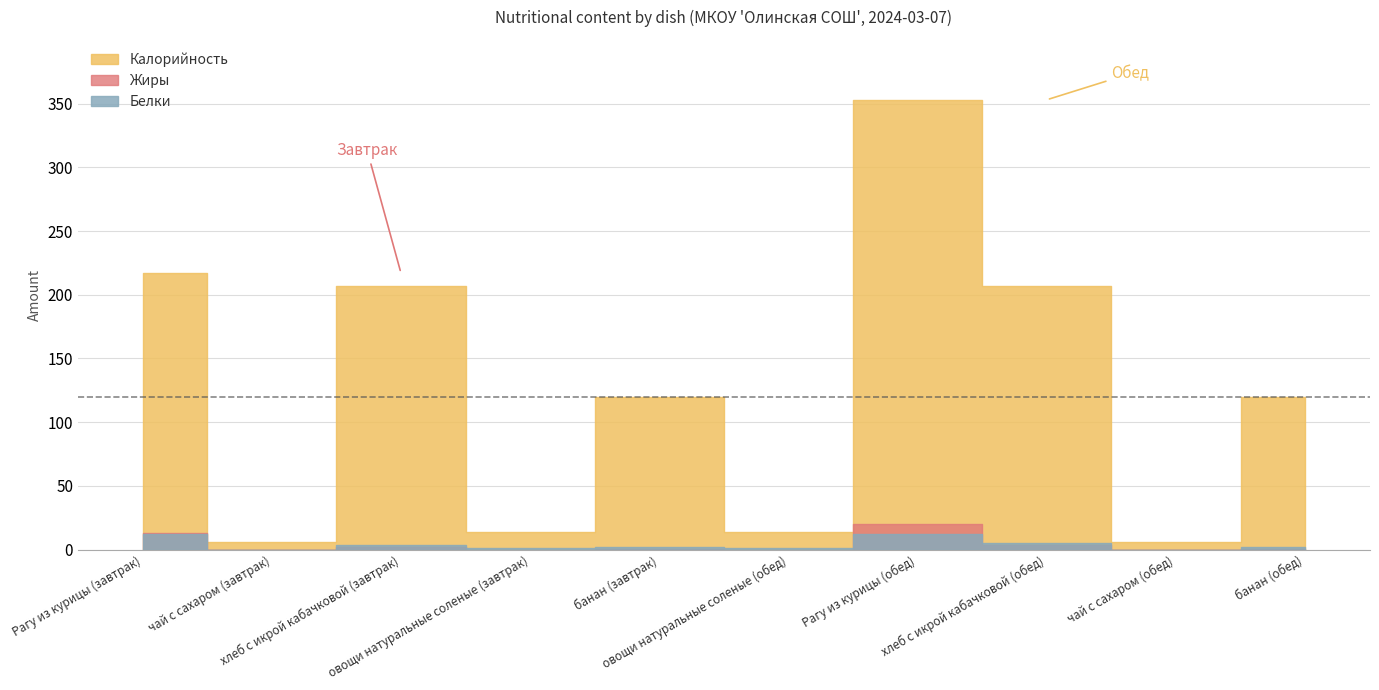

Which series changed the most between чай с сахаром (обед) and банан (обед)?

Калорийность